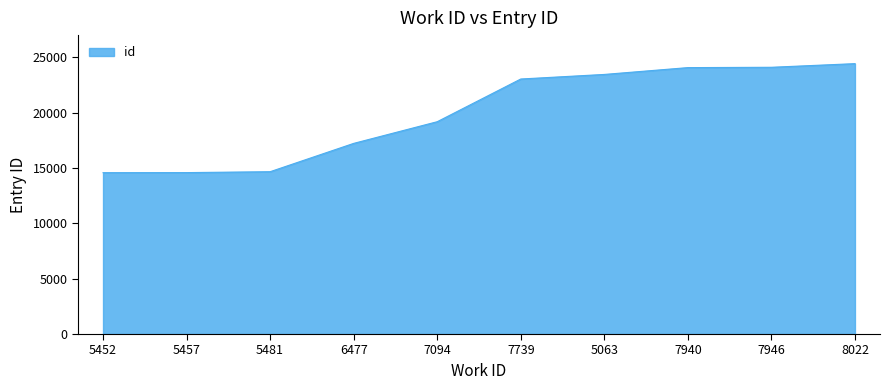

The chart shows a value of 10196 at 7094. True or false?

False